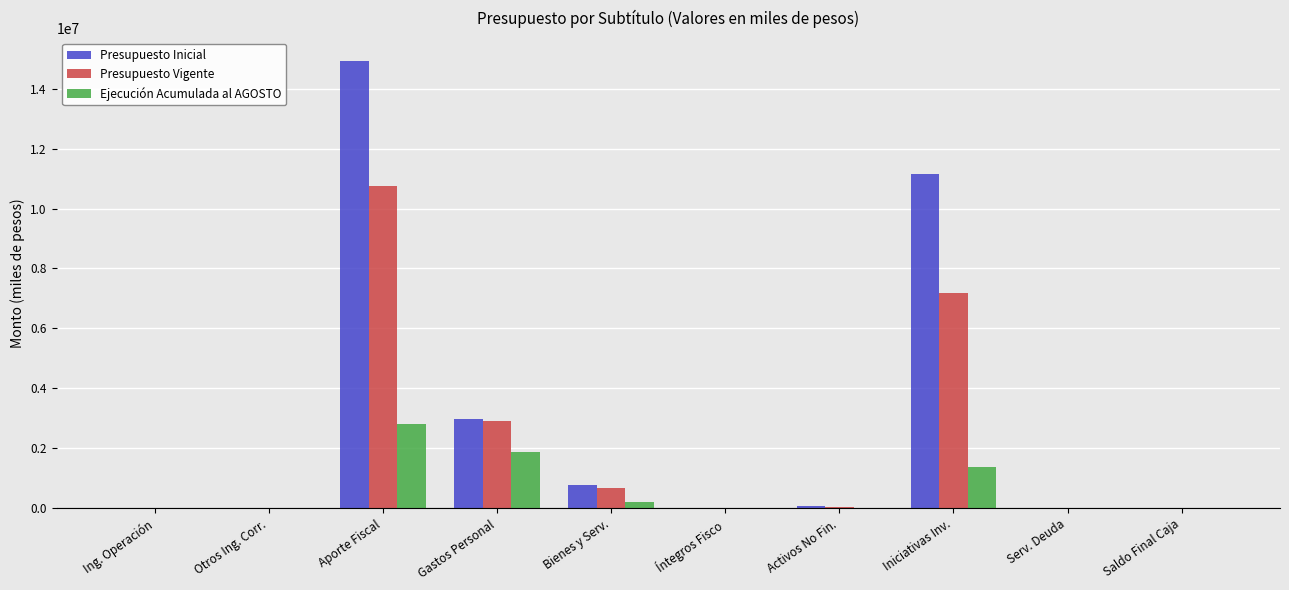

How many series are shown in this chart?

3